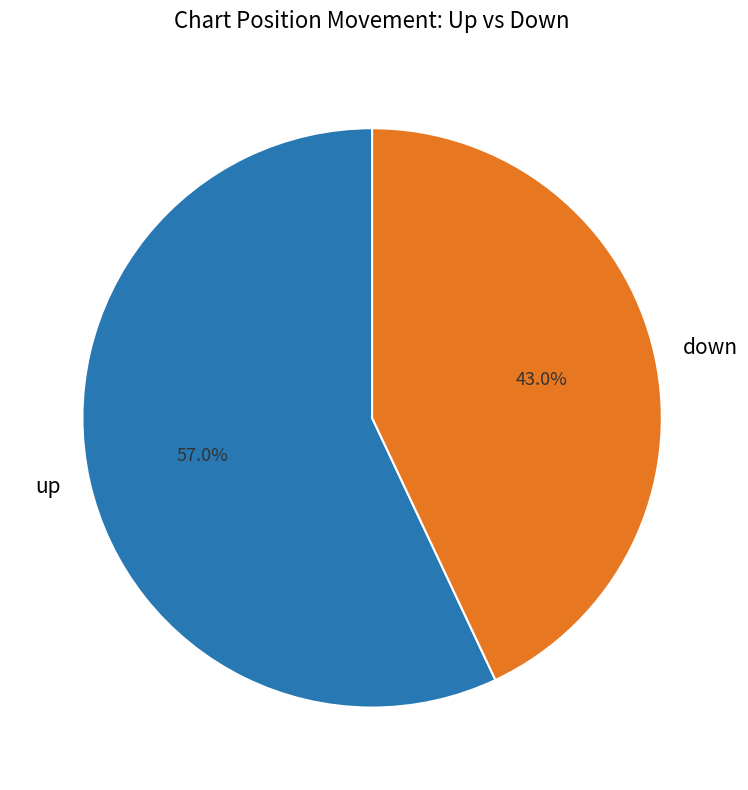

Approximately how many times larger is the value at down compared to up?

0.8